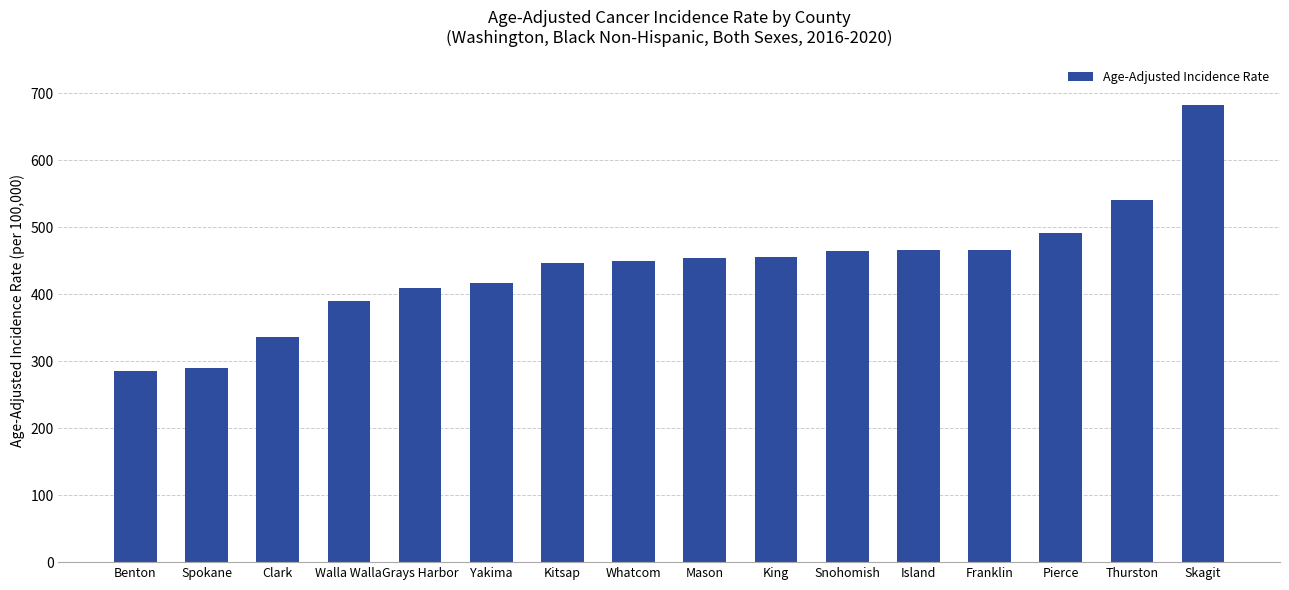

At which category does the chart reach its peak across all series?

Skagit